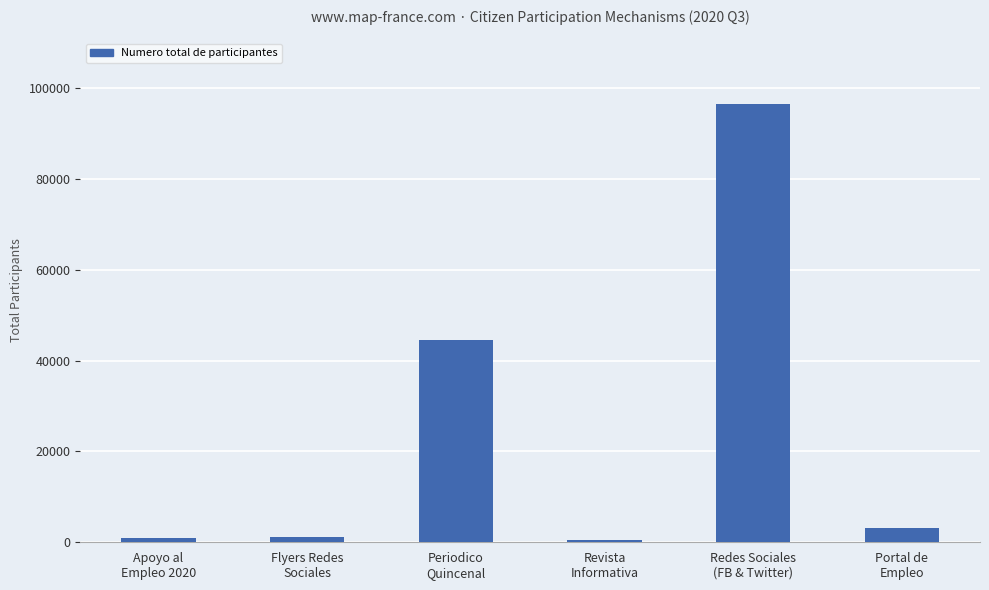

What is the greatest value displayed?

96469